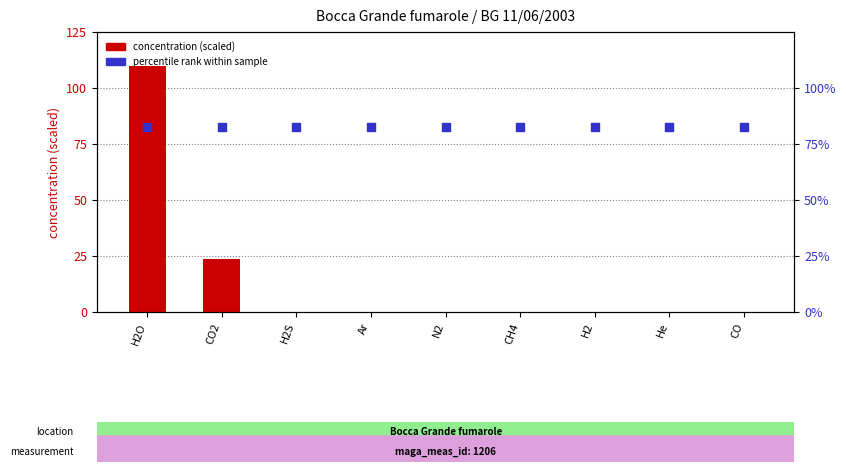

Which series has the largest Y range (max minus min)?

concentration (scaled)